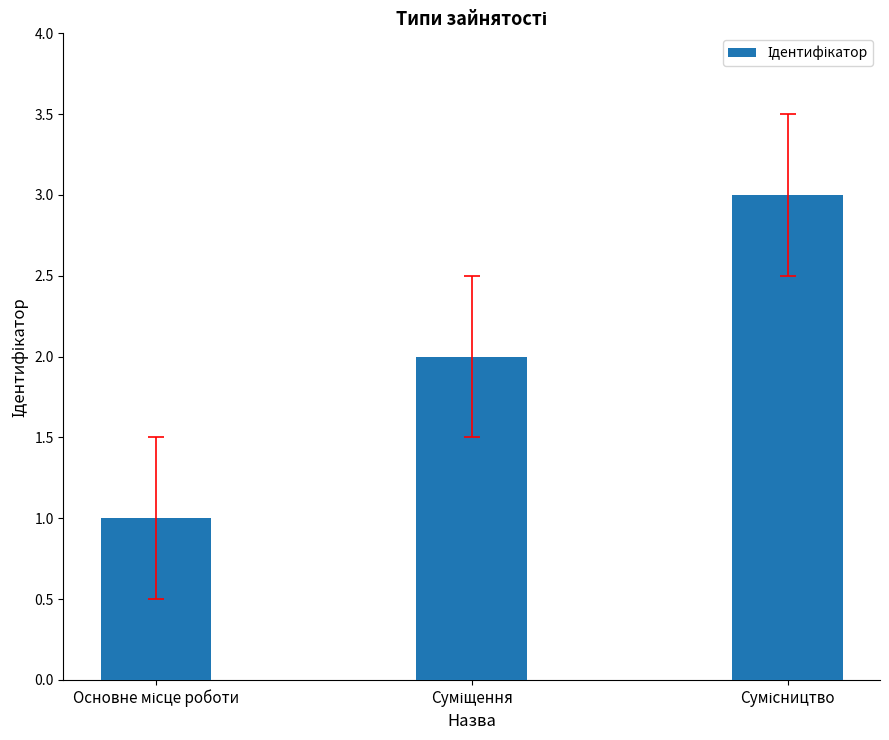

What is the sum of all values?

6